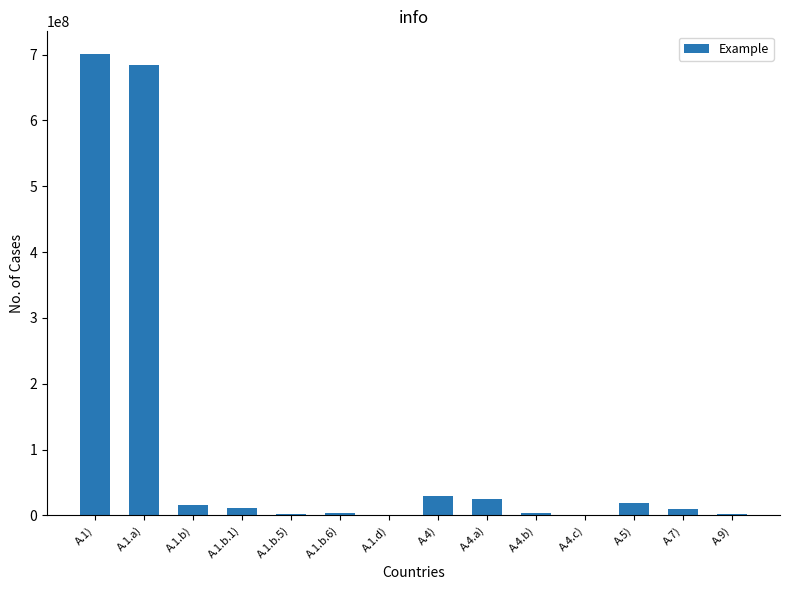

Is it true that the value at A.4.a) is 25006621.2?

True